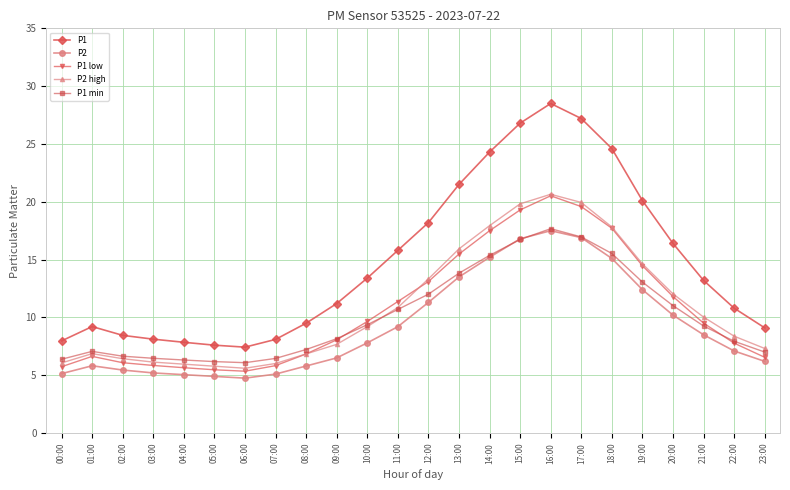

What is the value of the P1 min point at the 3rd from the left?

6.6